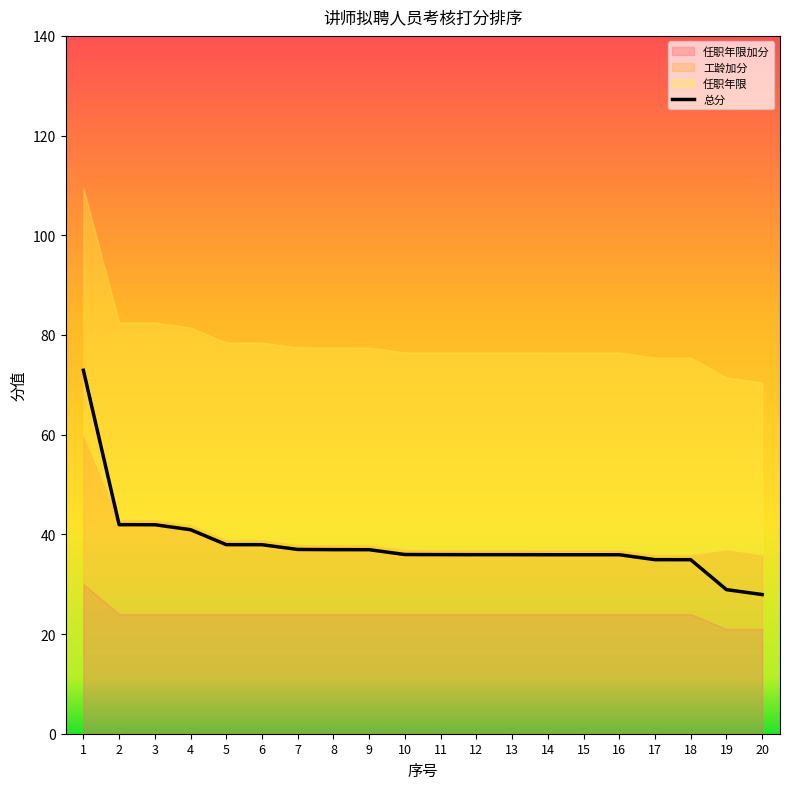

At which label is the value closest to 50?

2